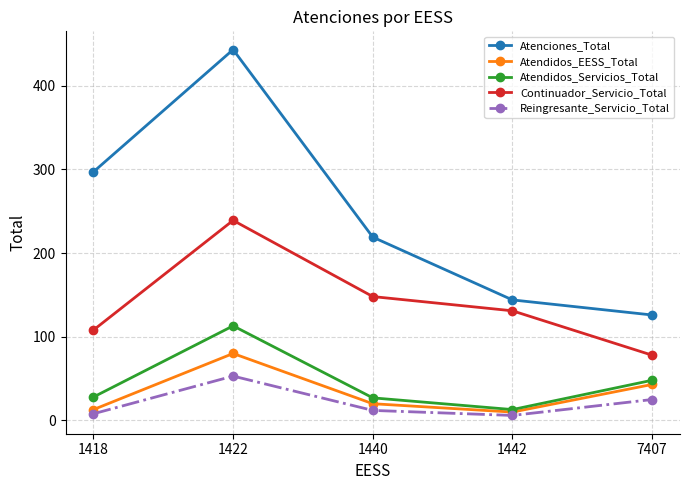

The Atenciones_Total series shows 208 at 1442. True or false?

False